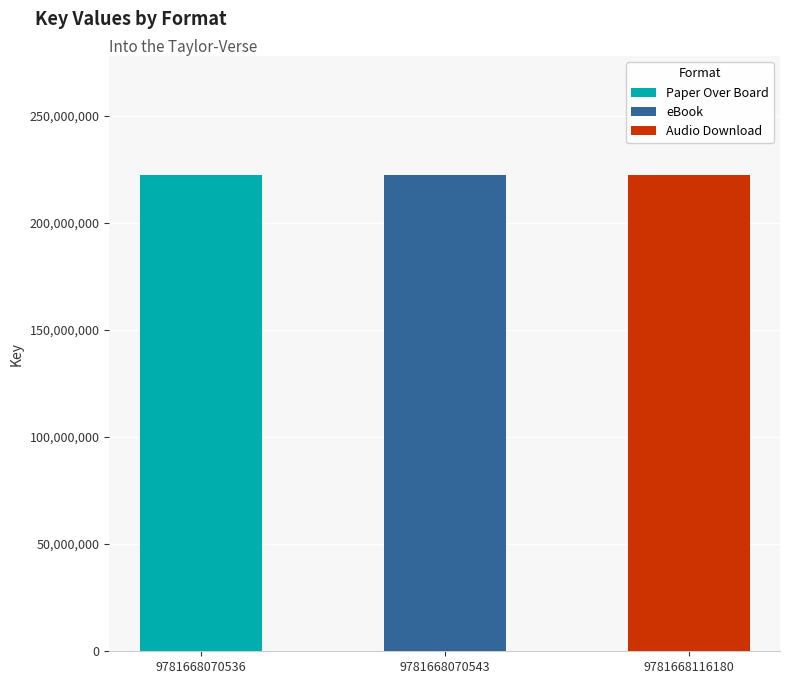

What is the total value across all series at 9781668116180?

222235367